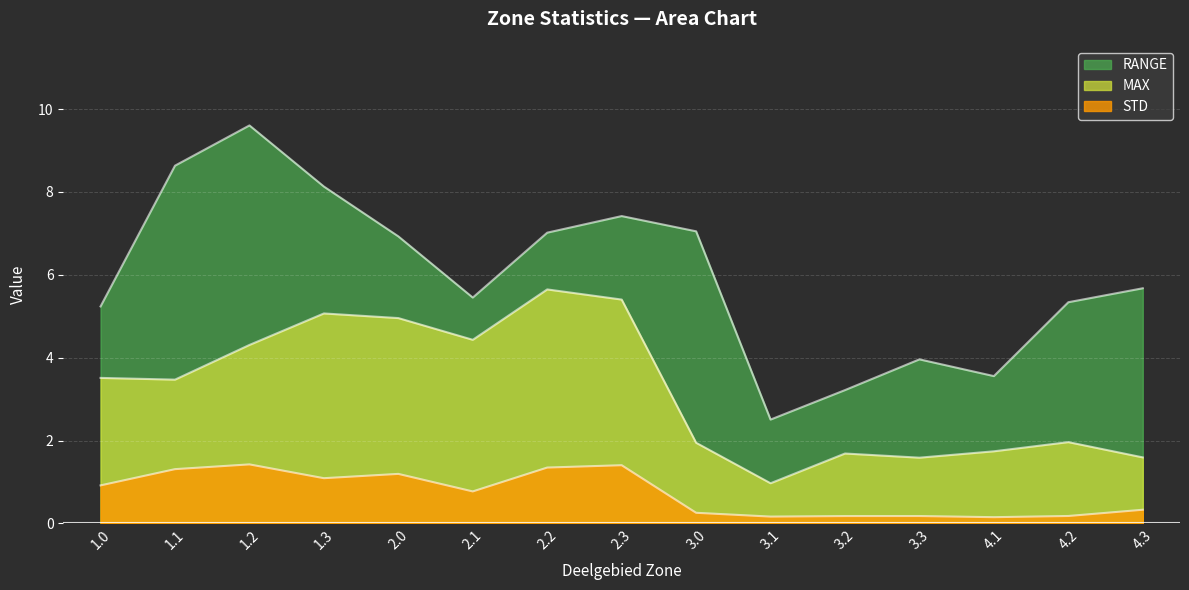

What is the value of the STD point at the 6th from the left?

0.8